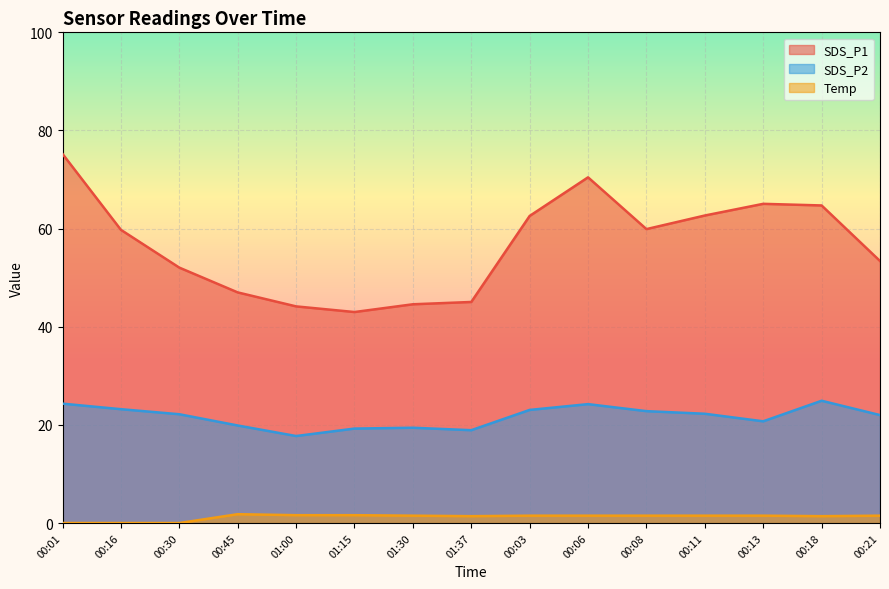

Reading right to left, list all the values displayed in this chart.

SDS_P1: 00:21=53.4	00:18=64.7	00:13=65.0	00:11=62.7	00:08=59.9	00:06=70.5	00:03=62.6	01:37=45.0	01:30=44.6	01:15=43.0	01:00=44.1	00:45=47.0	00:30=52.0	00:16=59.8	00:01=75.2
SDS_P2: 00:21=22.0	00:18=24.9	00:13=20.7	00:11=22.3	00:08=22.8	00:06=24.2	00:03=23.1	01:37=18.9	01:30=19.4	01:15=19.2	01:00=17.7	00:45=19.9	00:30=22.2	00:16=23.2	00:01=24.3
Temp: 00:21=1.5	00:18=1.4	00:13=1.5	00:11=1.5	00:08=1.5	00:06=1.5	00:03=1.5	01:37=1.4	01:30=1.5	01:15=1.6	01:00=1.6	00:45=1.8	00:30=0.0	00:16=0.0	00:01=0.0